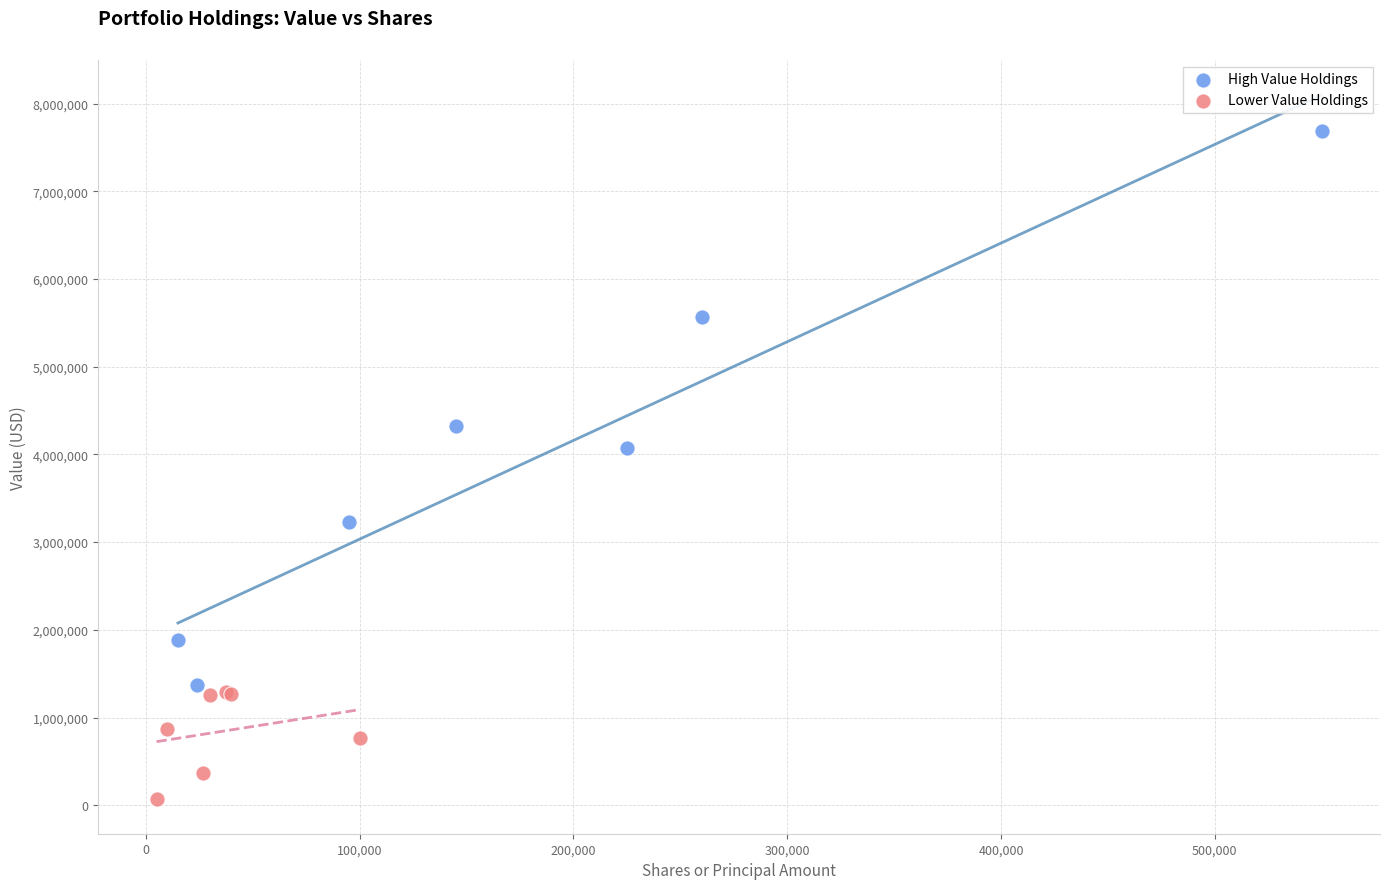

Which series contains the lowest Y value?

Lower Value Holdings